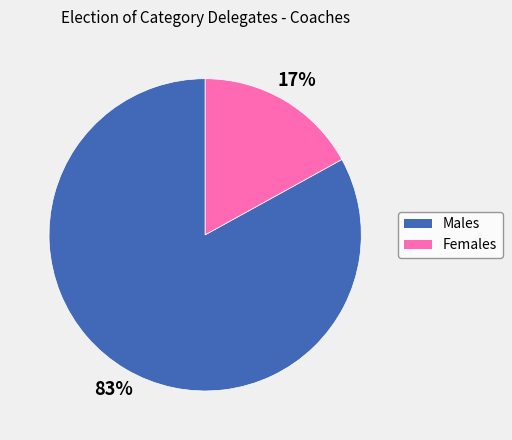

Count the number of slices in the pie.

2